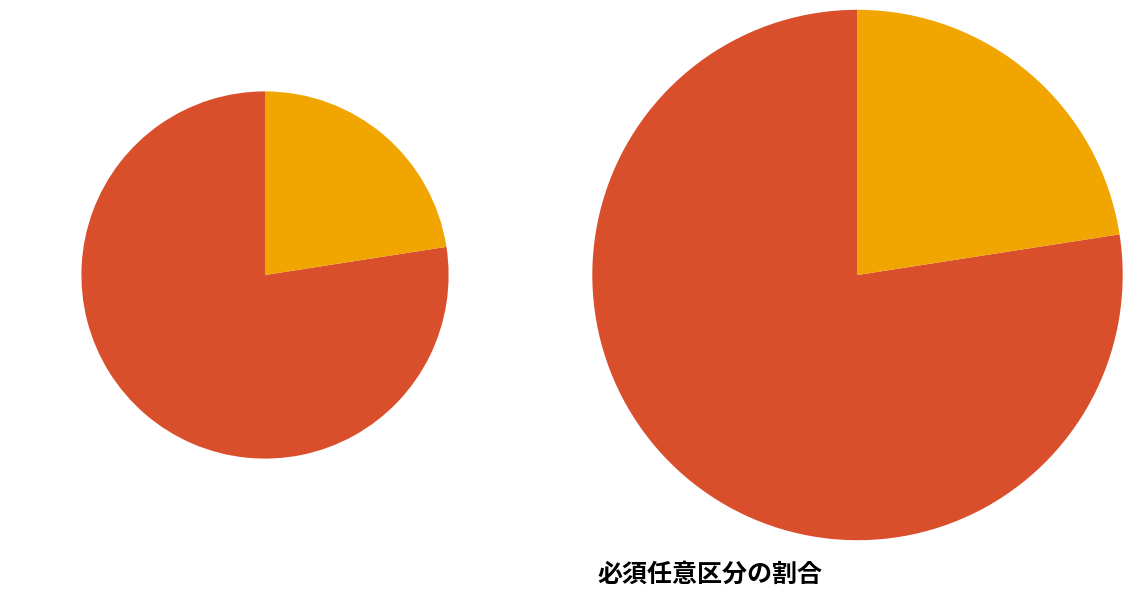

To the nearest percent, what is the average slice percentage?

50%